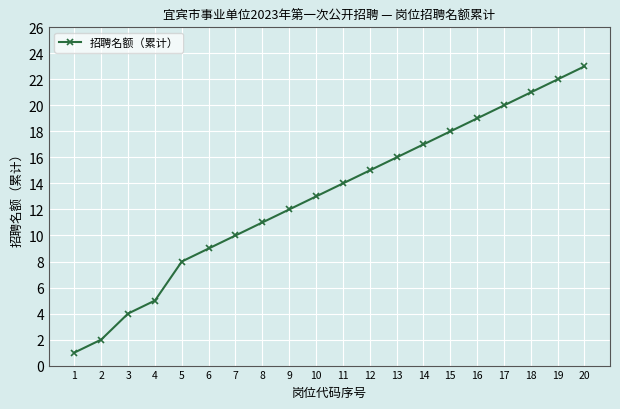

Which category has the highest value across all series?

20